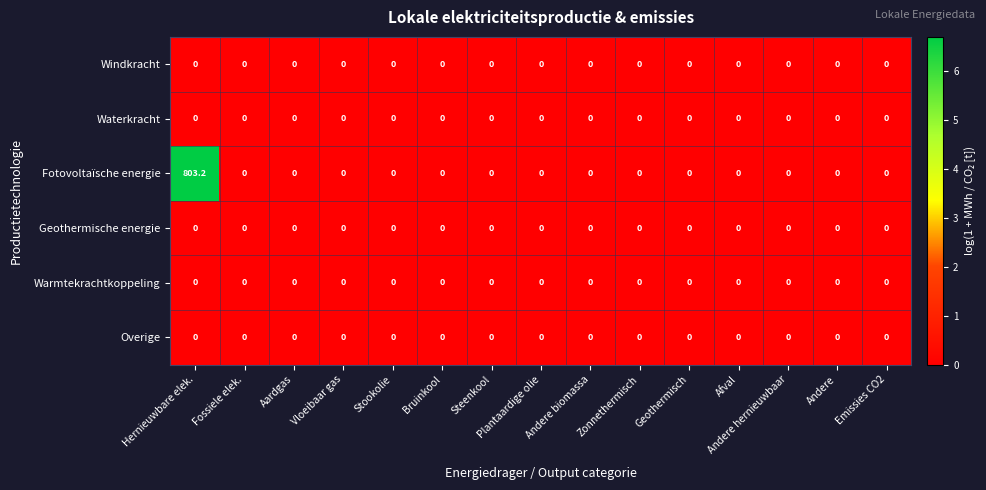

What is the maximum value for Fotovoltaïsche energie?

803.2